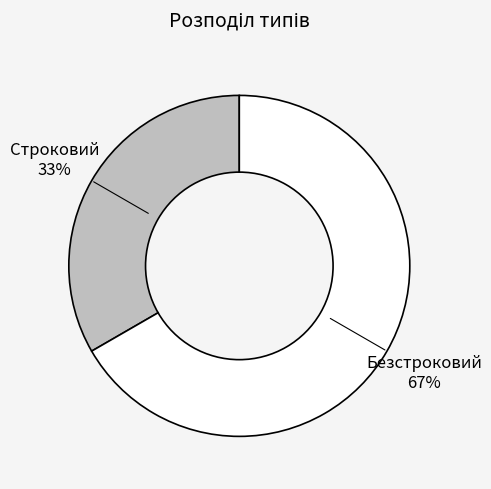

To the nearest percent, what is the average slice percentage?

50%